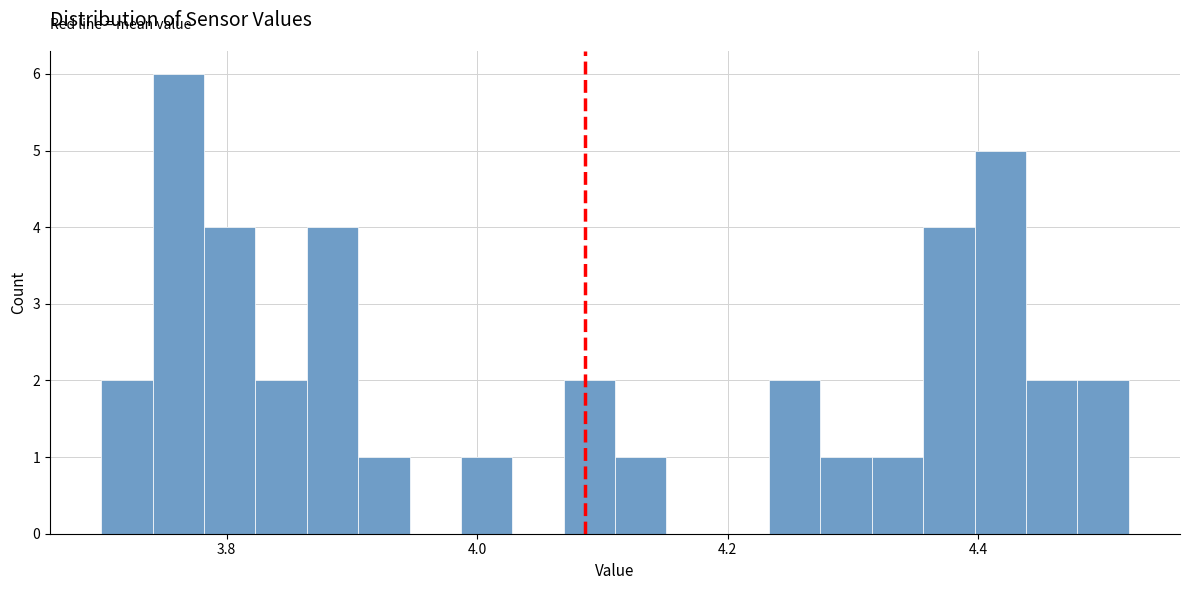

Around what value on the x-axis is the tallest bar? Give the approximate position of its centre, as read against the axis.

3.76